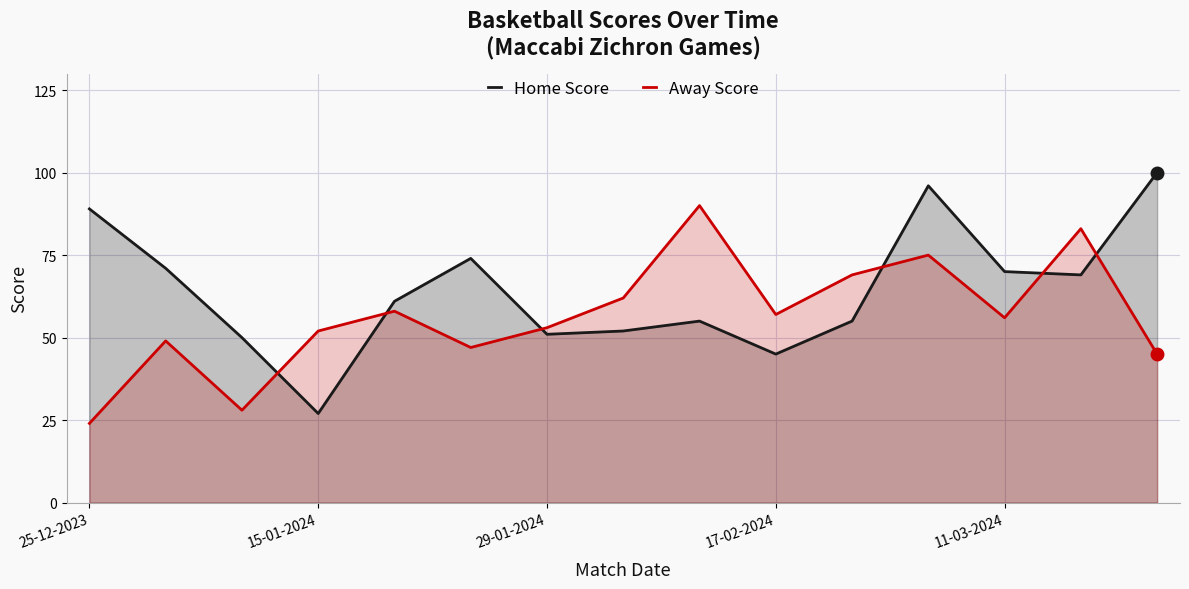

What are all the series names shown in the legend?

Home Score, Away Score